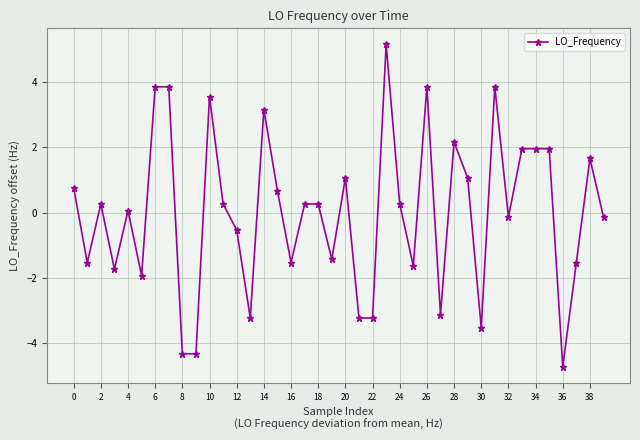

True or false: there are more than 0 points higher than both neighbors.

True